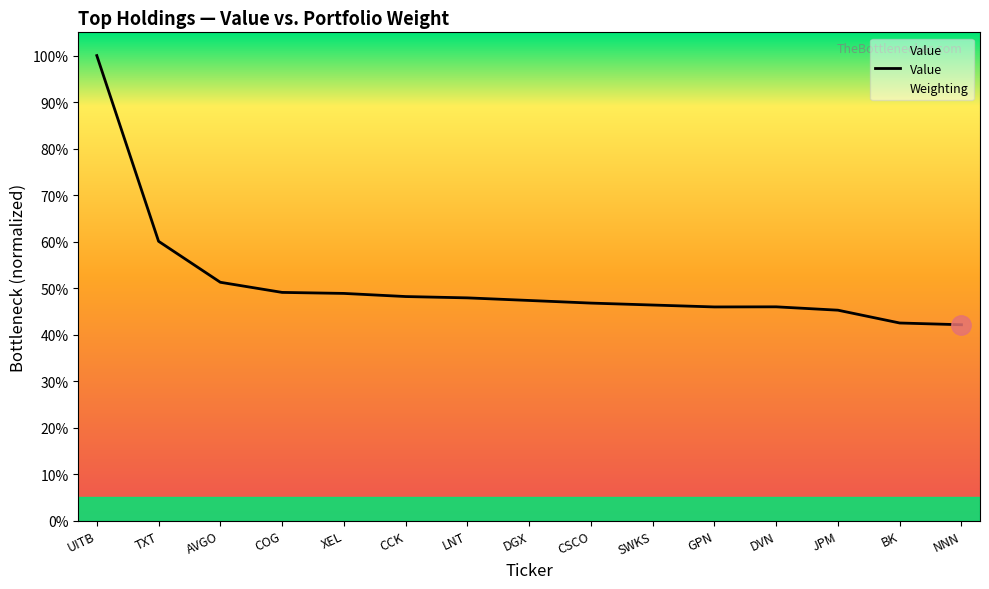

What is the minimum value shown in the chart?

42.1